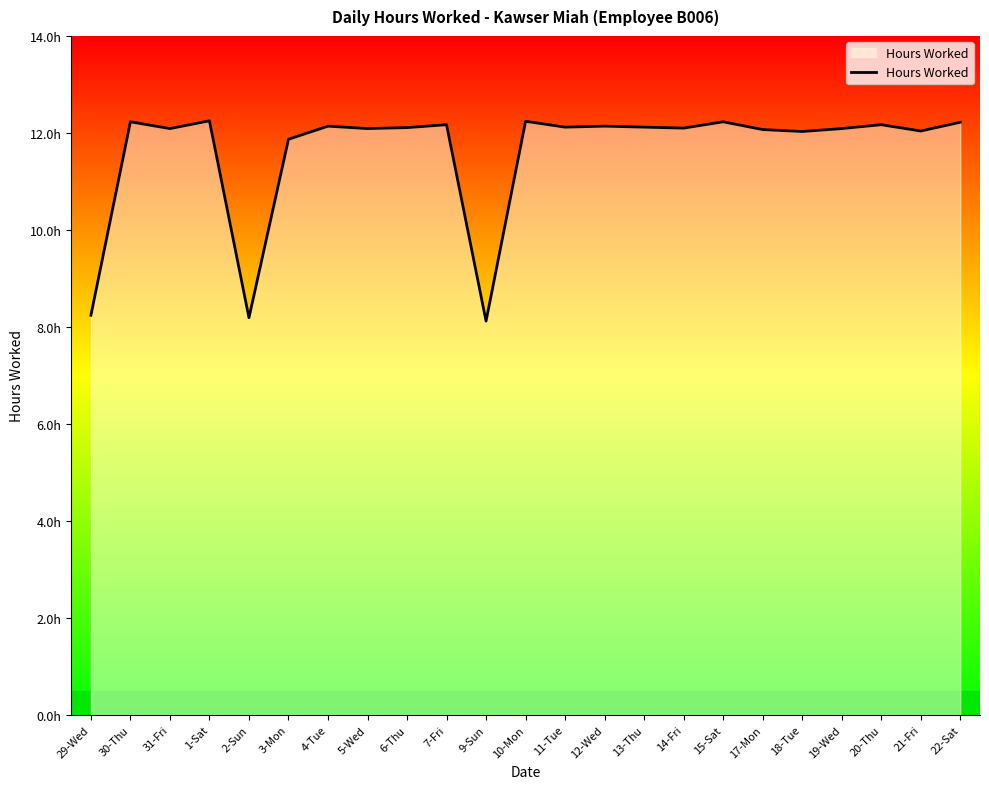

Is this an area chart (filled region under the line)?

Yes